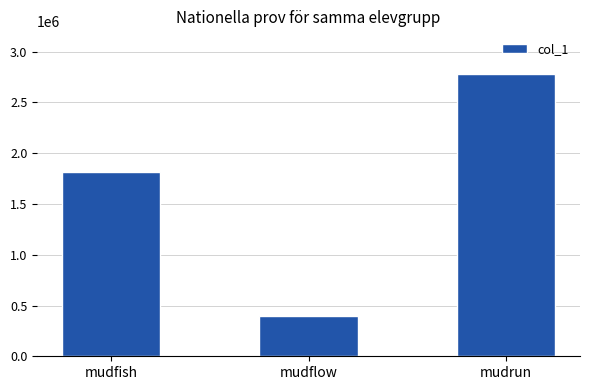

Does the chart contain any negative values?

No